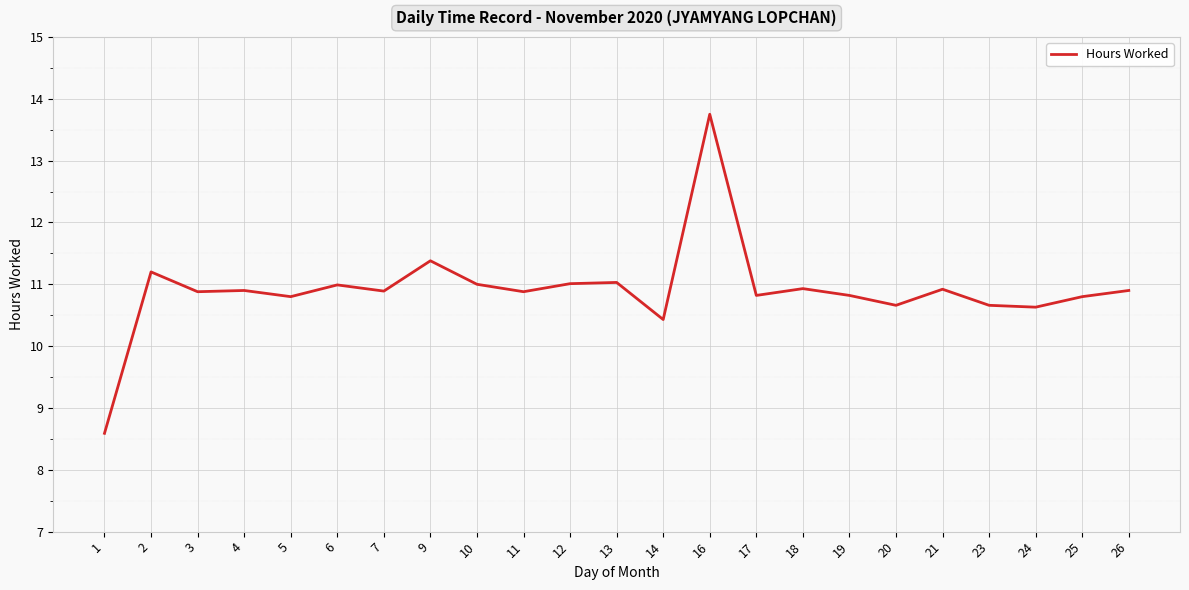

What is the greatest value displayed?

13.8